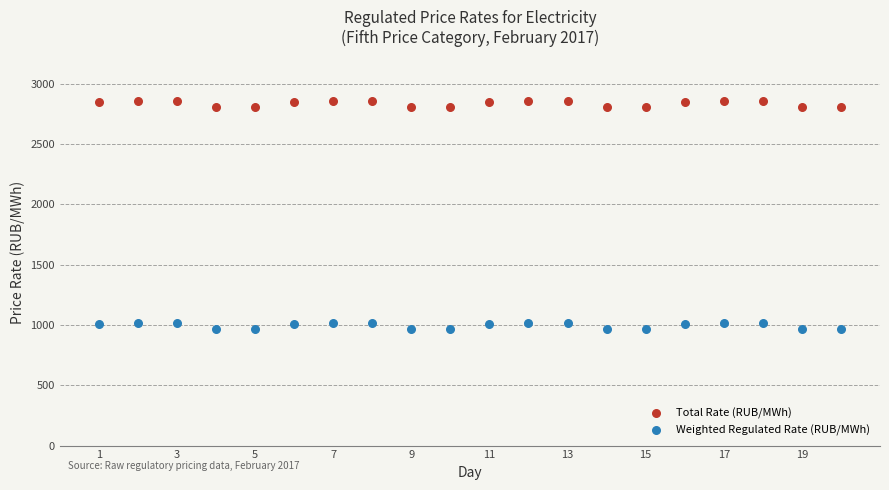

Across all data points, what is the range of Y values (max minus min)?

1890.4